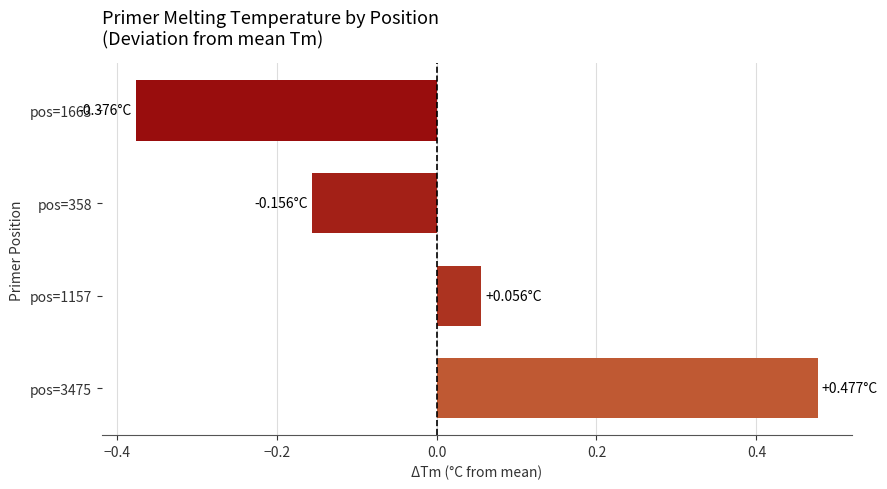

Which has a higher value, pos=358 or pos=3475?

pos=3475